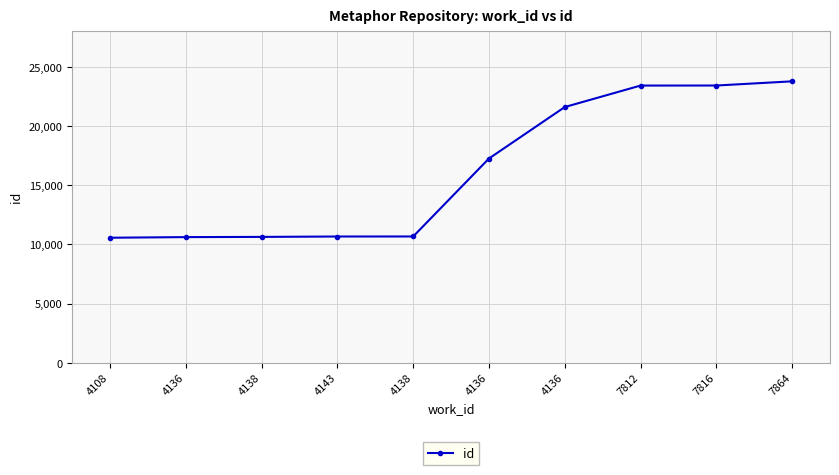

Reading right to left, list all the values displayed in this chart.

23778	23425	23421	21606	17259	10673	10671	10637	10620	10567